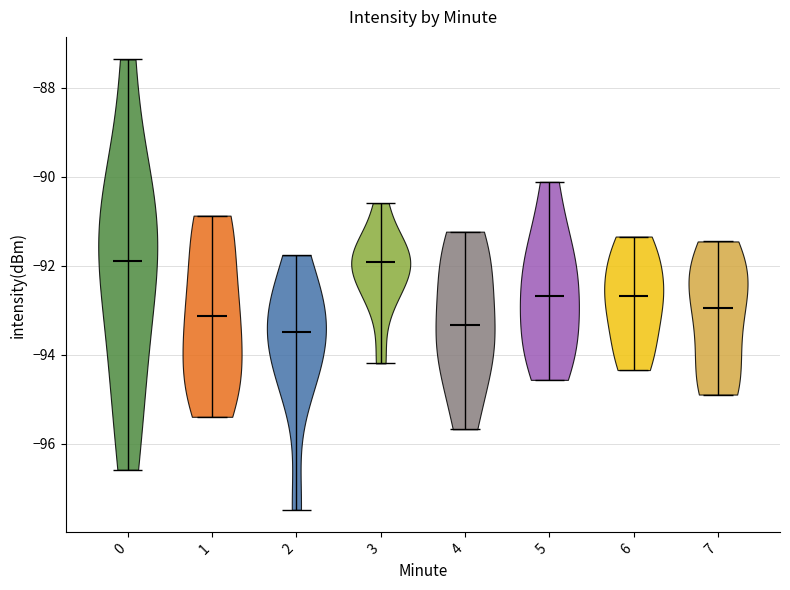

Reading left to right, read every violin against the y-axis: where its median line is, and the lowest and highest points it reaches. The values are not printed on the chart, so give them approximately, as read against the axis.

0: median line -91.8, lowest point -96.6, highest point -87.4
1: median line -93.2, lowest point -95.4, highest point -90.8
2: median line -93.4, lowest point -97.4, highest point -91.8
3: median line -92.0, lowest point -94.2, highest point -90.6
4: median line -93.4, lowest point -95.6, highest point -91.2
5: median line -92.6, lowest point -94.6, highest point -90.2
6: median line -92.6, lowest point -94.4, highest point -91.4
7: median line -93.0, lowest point -94.8, highest point -91.4